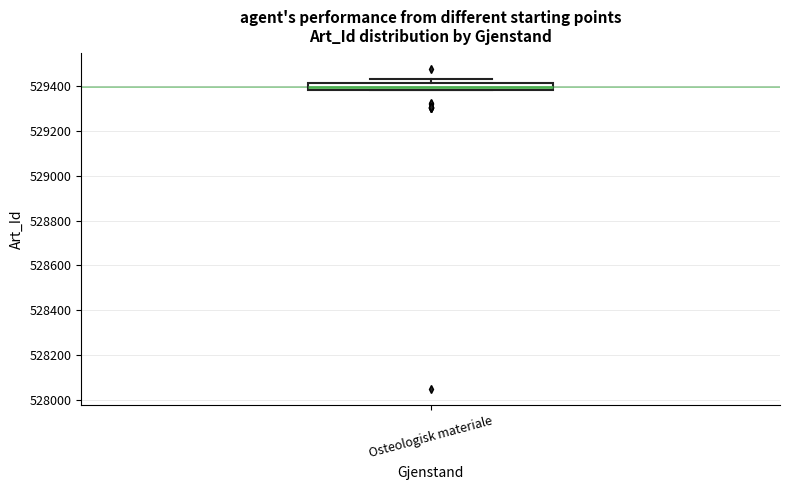

Where is the lower edge of the box for Osteologisk materiale on the y-axis? The values are not printed on the chart, so give them approximately, as read against the axis.

529380